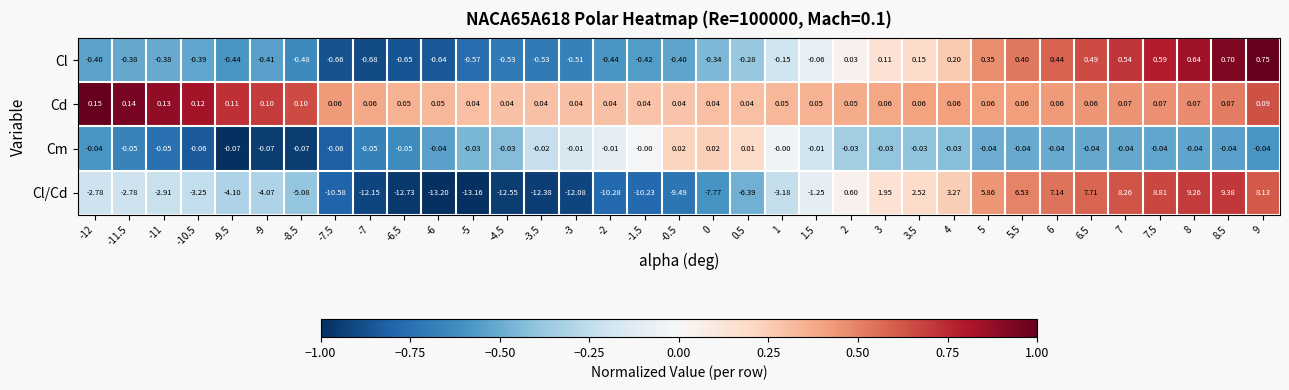

Which series changed the most between -7.5 and -3.5?

Cl/Cd